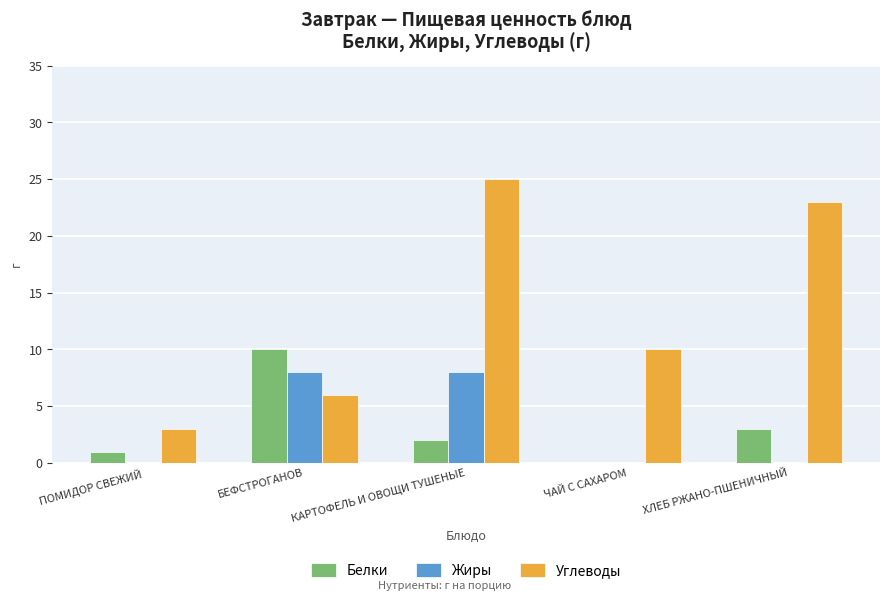

At which category is the sum across all series the highest?

КАРТОФЕЛЬ И ОВОЩИ ТУШЕНЫЕ